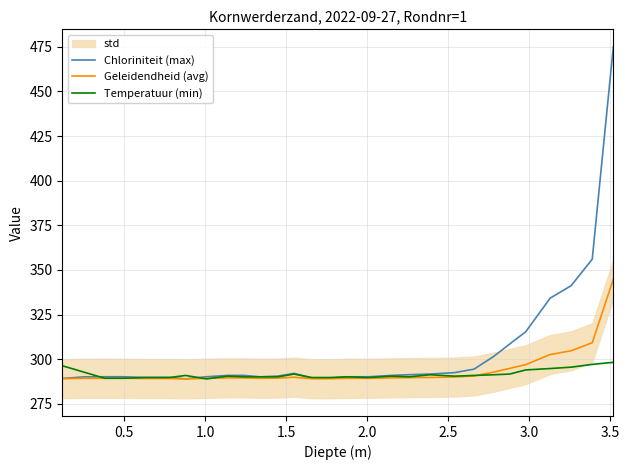

What is the highest value of the Chloriniteit (max) series?

475.0